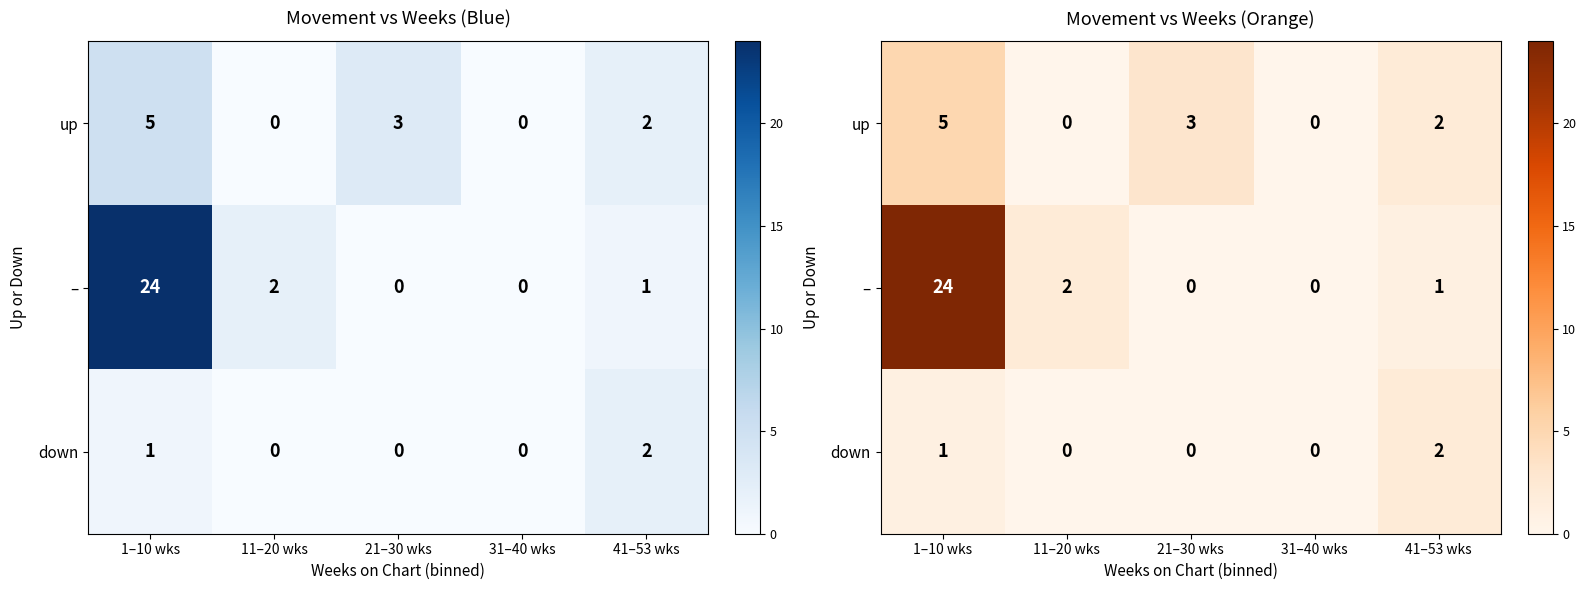

How many up values are between 0 and 3?

4